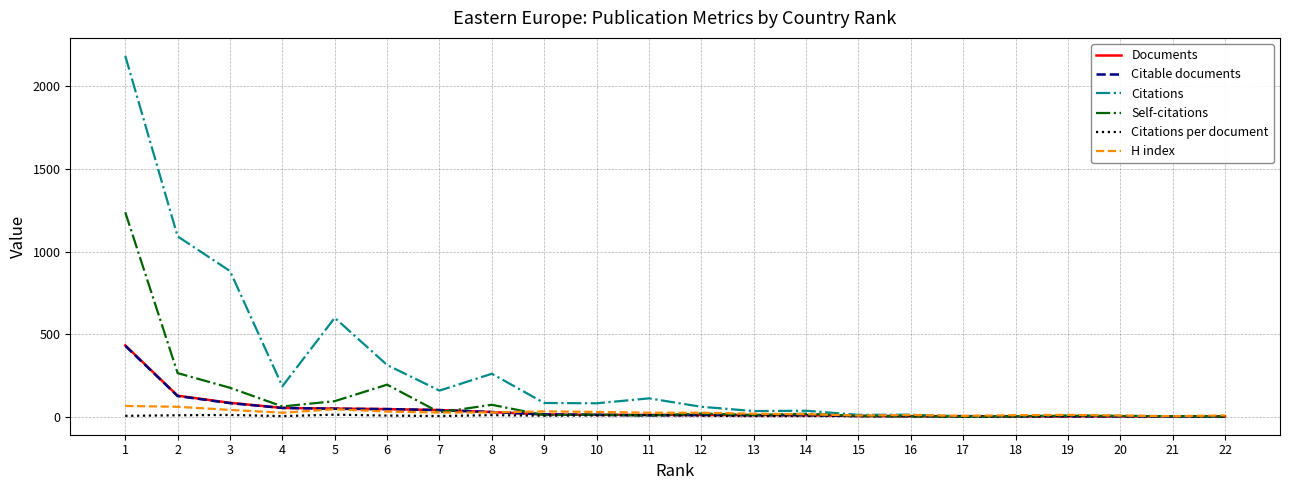

Which series has the largest total across all categories?

Citations